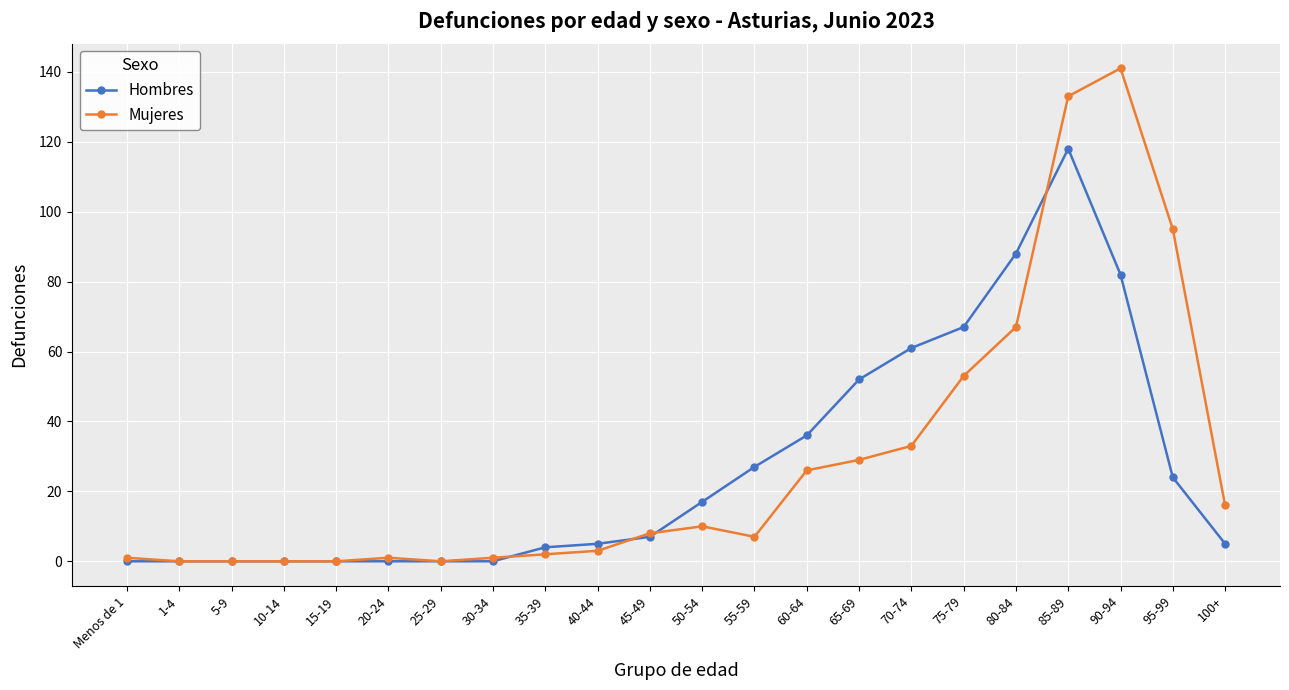

Which series changed the most between 45-49 and 100+?

Mujeres